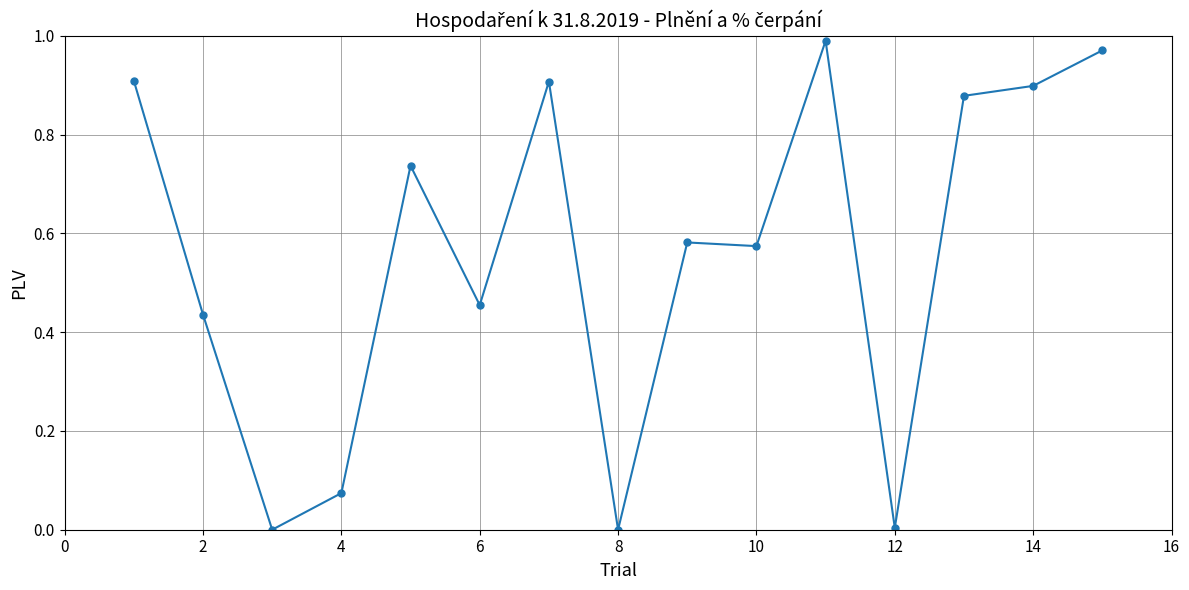

True or false: the data has more than 0 interior local peaks.

True